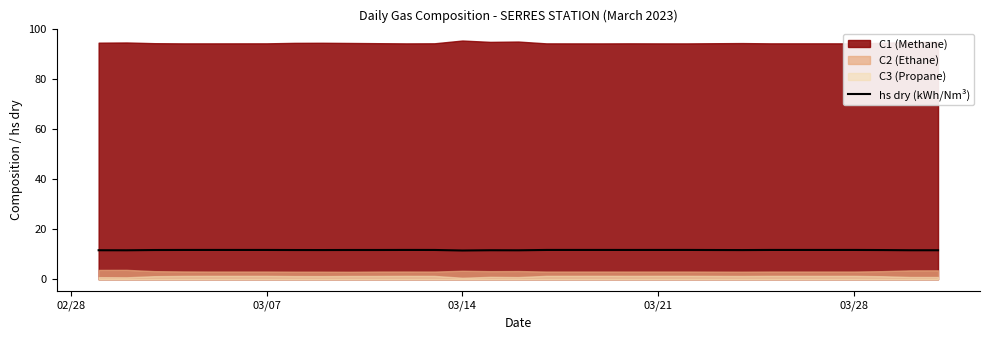

Reading left to right, what are all the values shown in this chart?

11.6	11.6	11.7	11.7	11.7	11.7	11.7	11.7	11.7	11.7	11.7	11.7	11.7	11.5	11.6	11.6	11.7	11.7	11.7	11.7	11.7	11.7	11.7	11.7	11.7	11.7	11.7	11.7	11.7	11.6	11.6